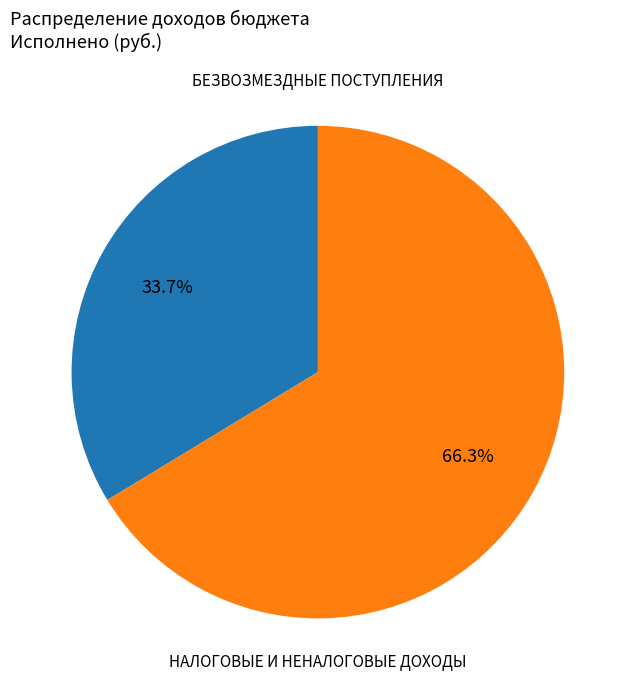

What is the total percentage of БЕЗВОЗМЕЗДНЫЕ ПОСТУПЛЕНИЯ and НАЛОГОВЫЕ И НЕНАЛОГОВЫЕ ДОХОДЫ?

100.0%